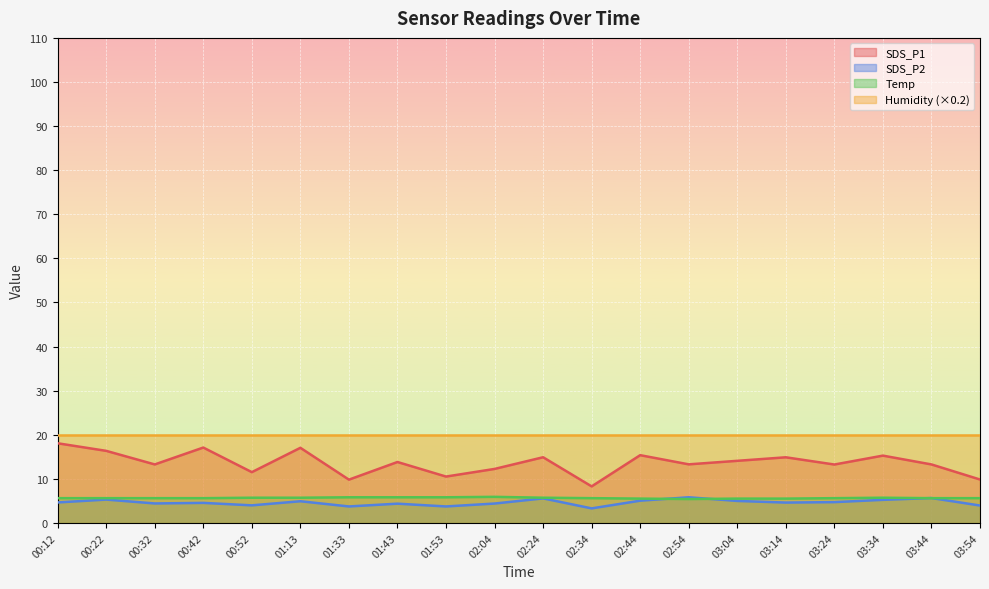

What is the total value across all series at 02:34?

37.1